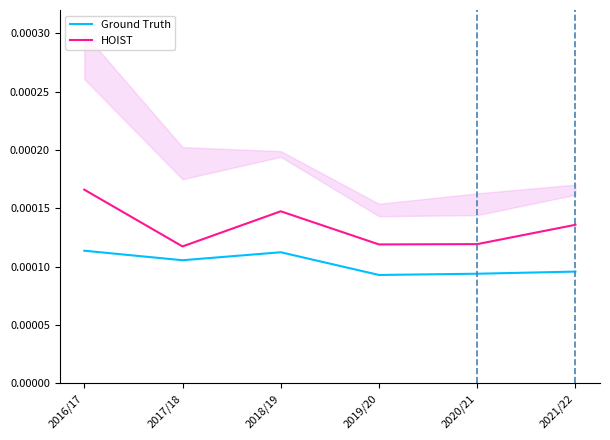

True or false: Ground Truth has a value of 0.0 at 2021/22.

False